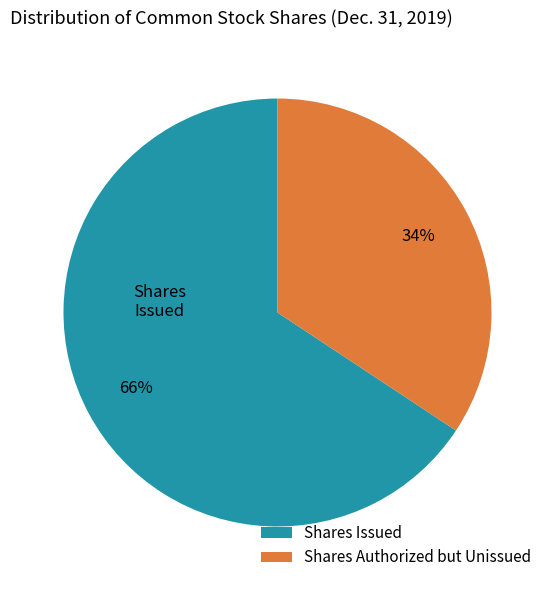

Is the sum of Shares Issued and Shares Authorized but Unissued greater than half?

Yes